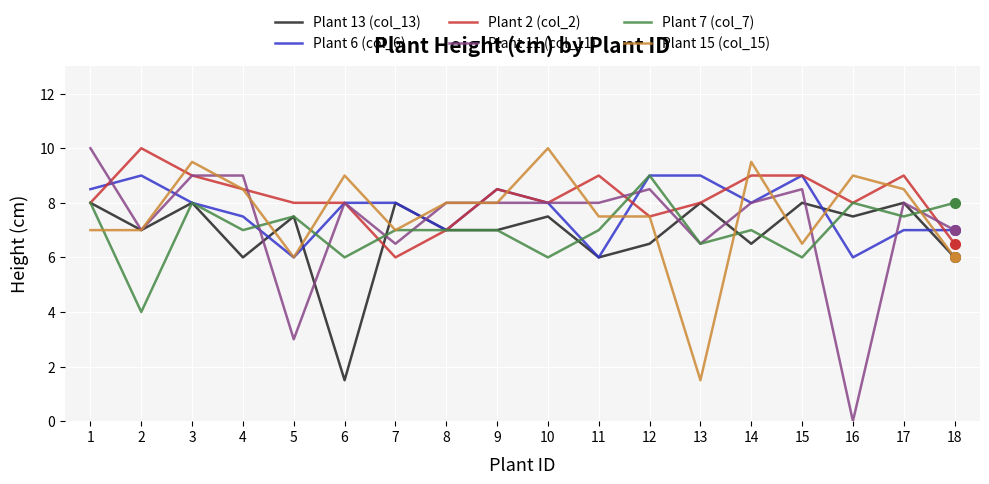

Between 2 and 13, which series saw the biggest shift?

Plant 15 (col_15)